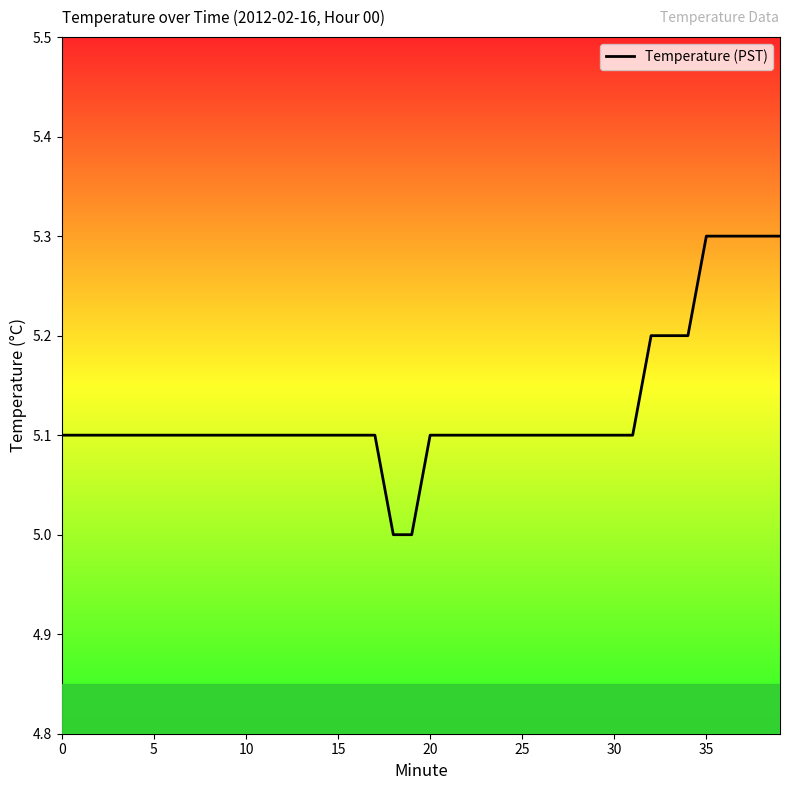

What is the difference between the maximum and minimum values?

0.3